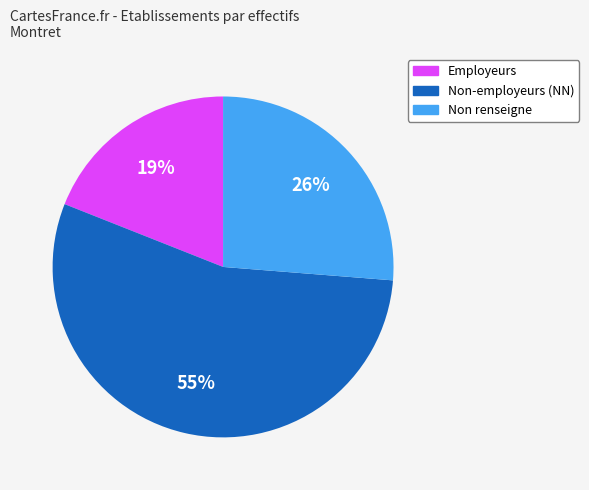

Does any single category account for the majority?

Yes